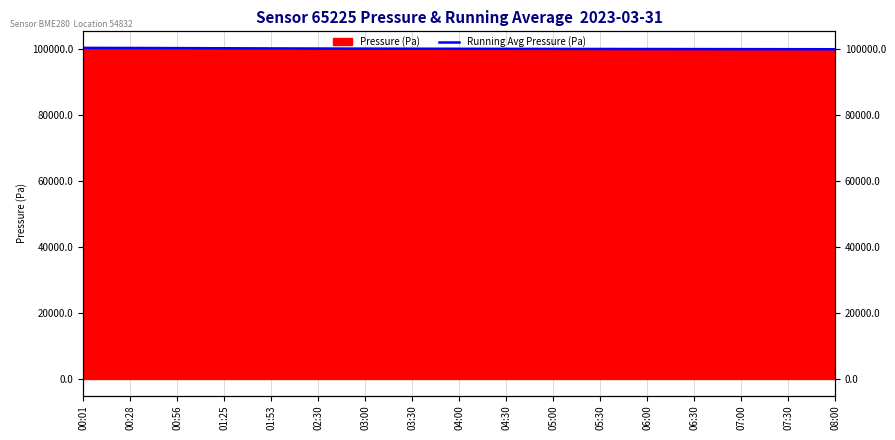

True or false: the data shows 99927.0 at 06:30.

True